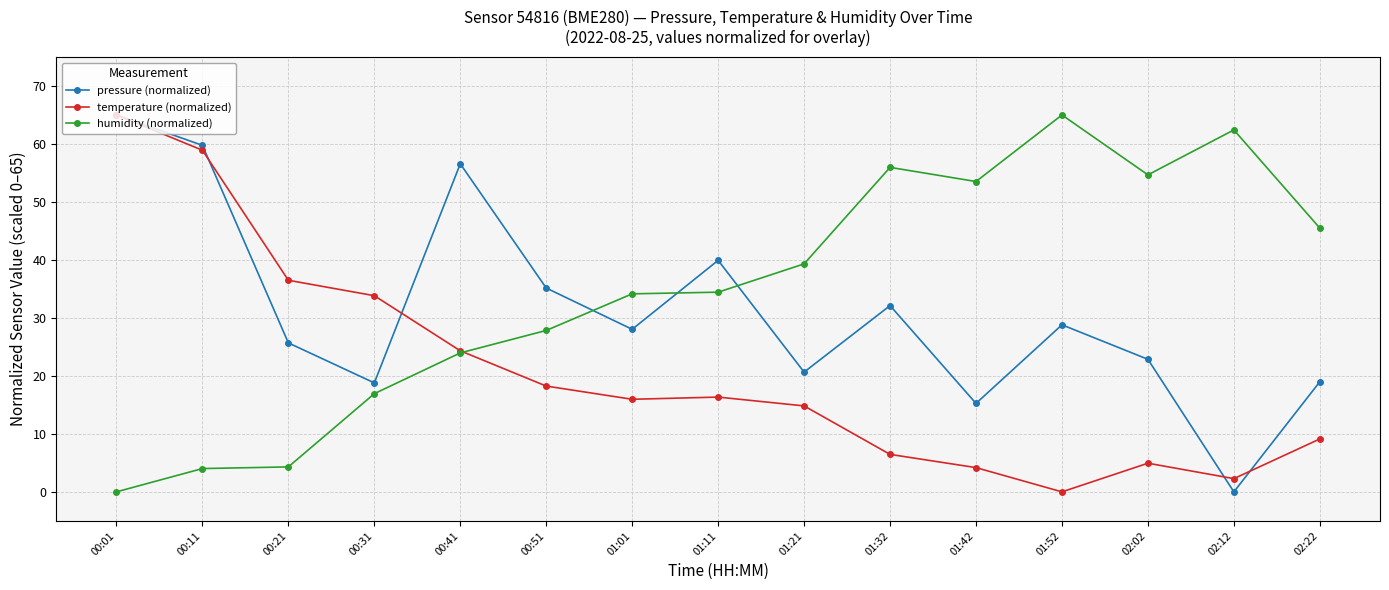

How many data points does each series have?

15